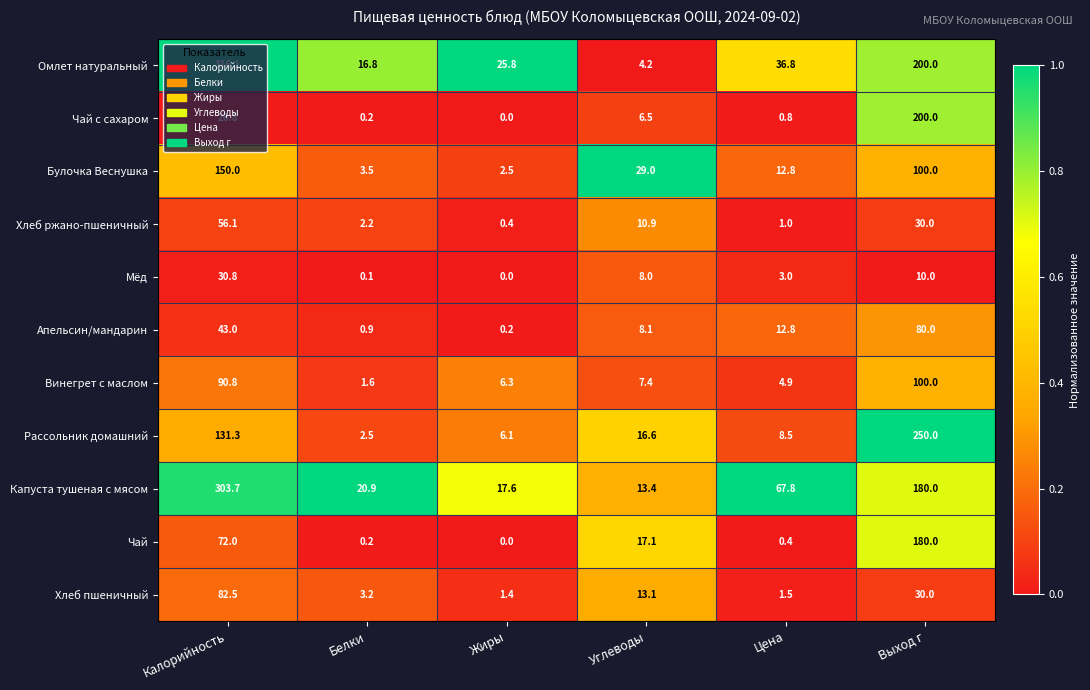

Is it true that Рассольник домашний equals 1.6 at Белки?

False